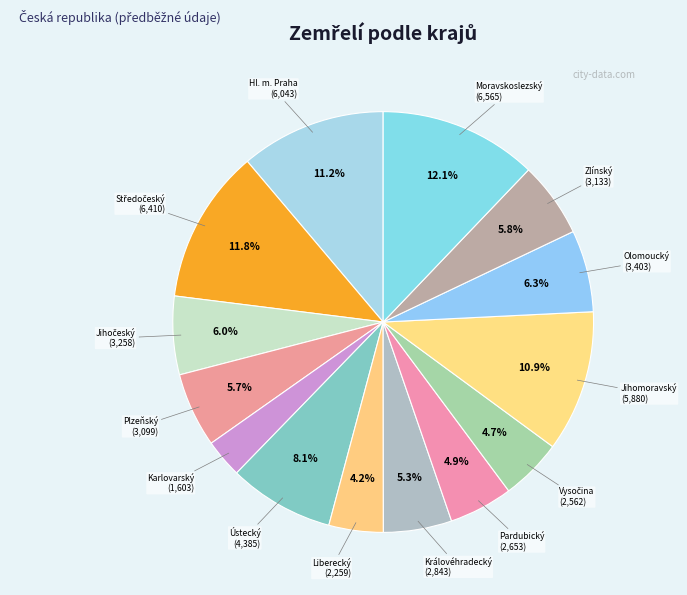

Which has a higher value, Moravskoslezský or Zlínský?

Moravskoslezský